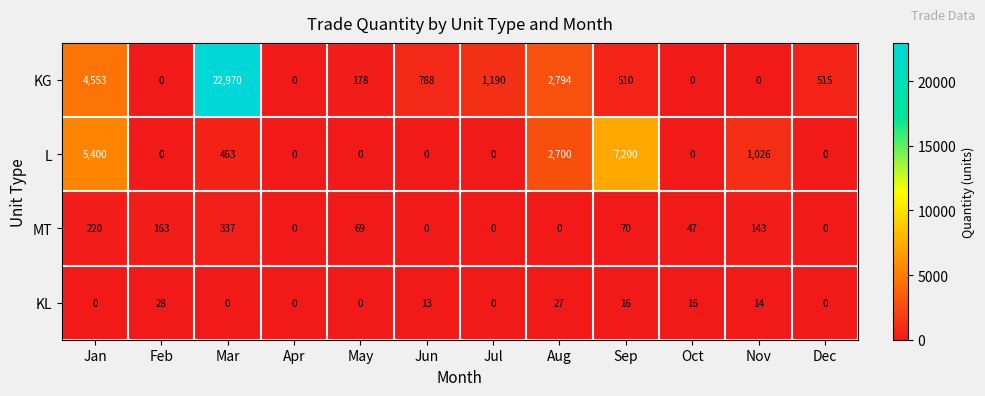

What is the sum of the KG values at Mar and Aug?

25764